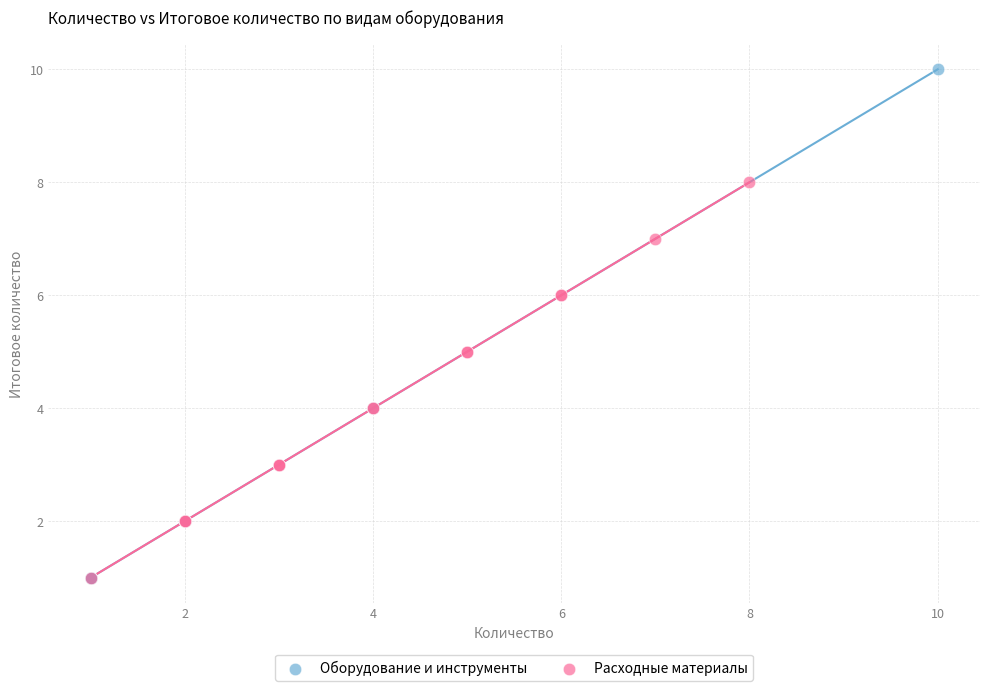

Which series has the widest spread of Y values?

Оборудование и инструменты